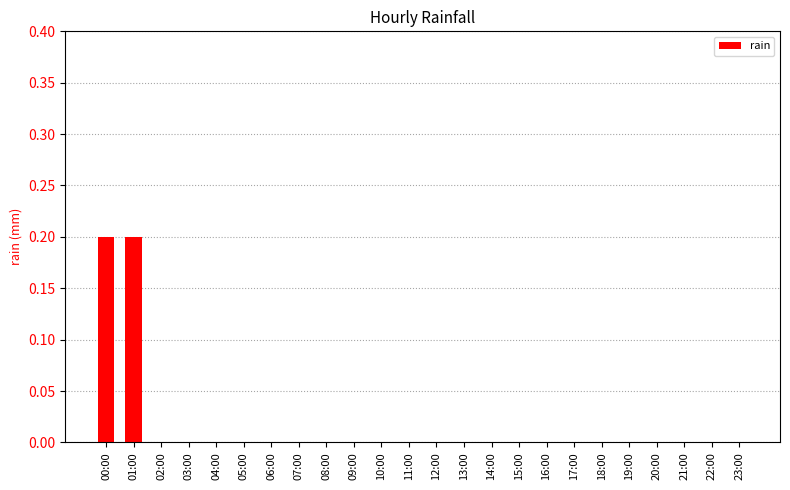

The chart shows a value of 0.2 at 00:00. True or false?

True